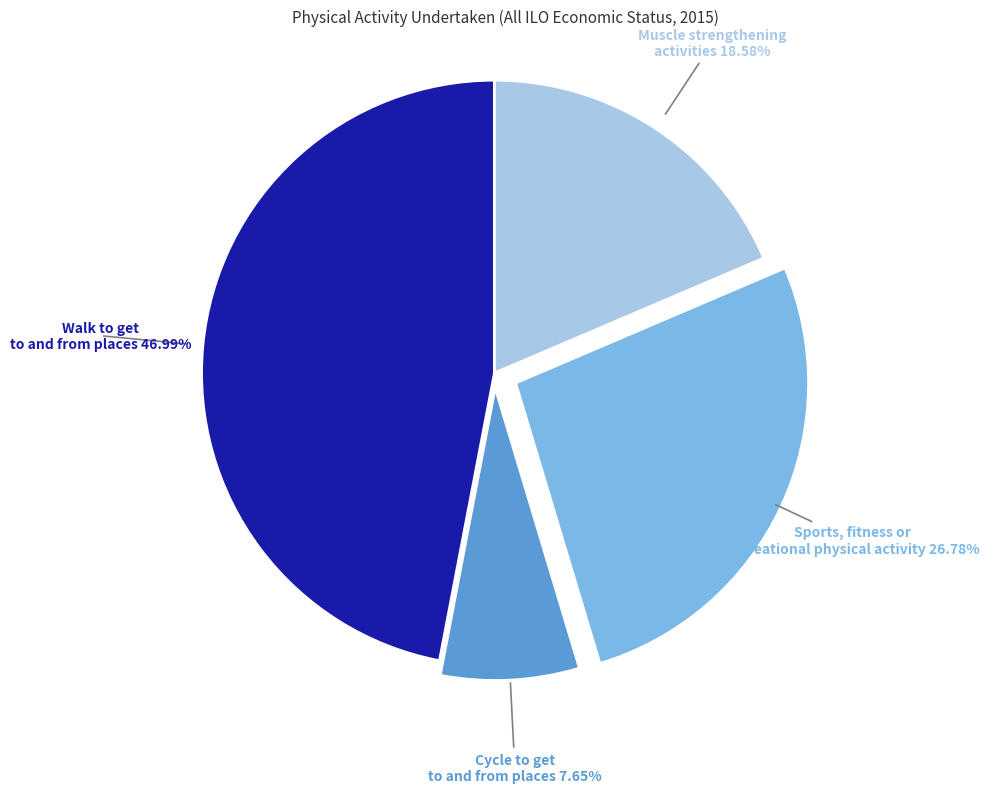

Is there a majority slice in this chart?

No